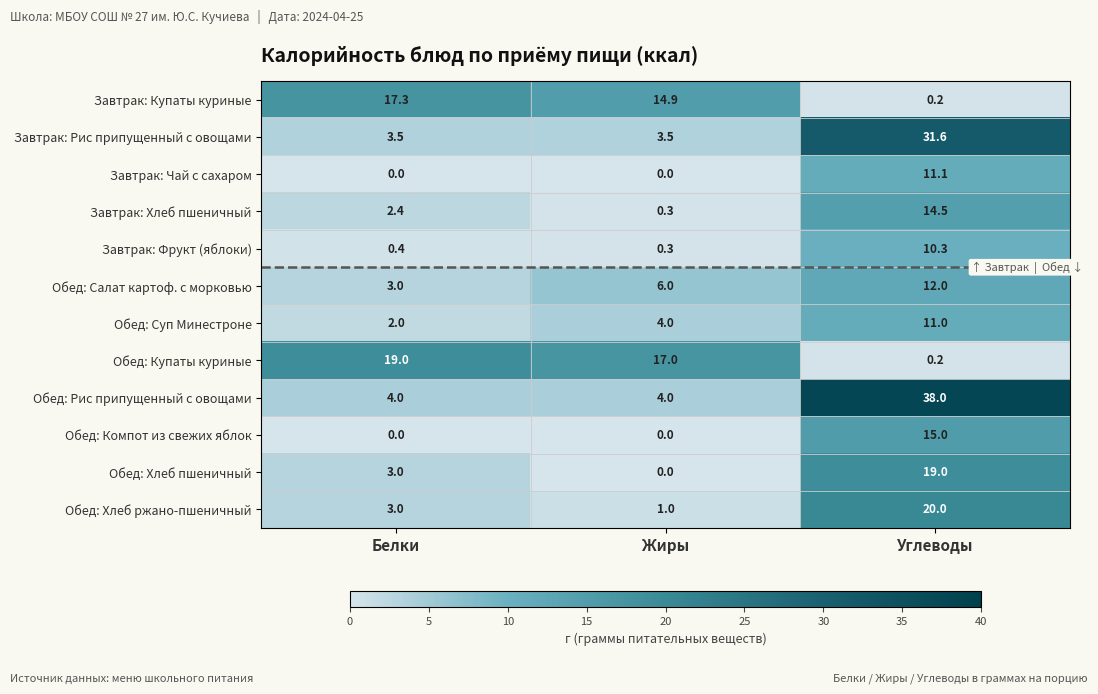

At which category is the sum across all series the highest?

Углеводы